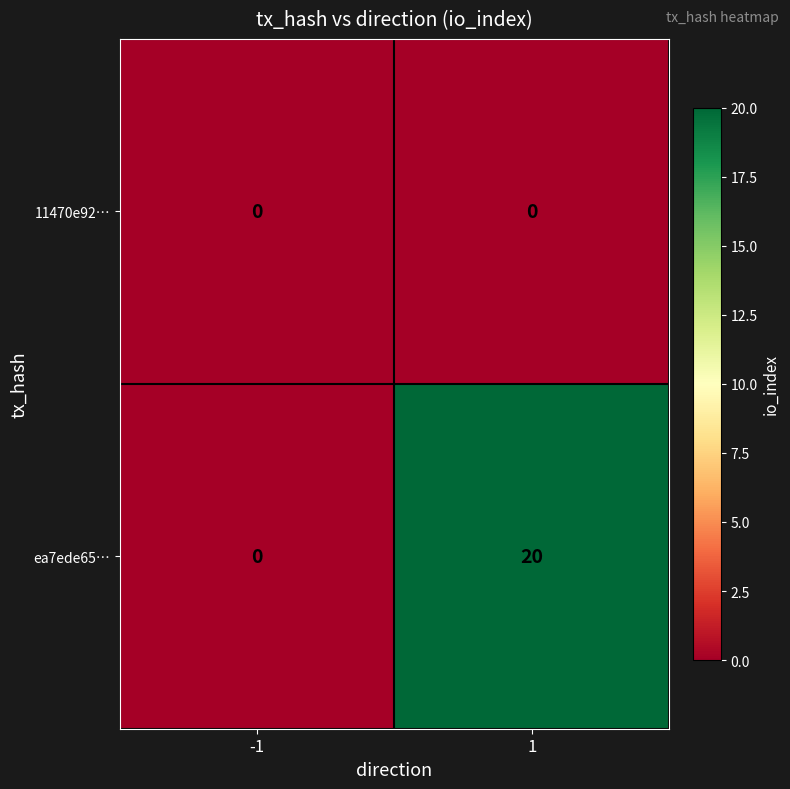

Reading left to right, list all the values displayed in this chart.

11470e92…: -1=0	1=0
ea7ede65…: -1=0	1=20